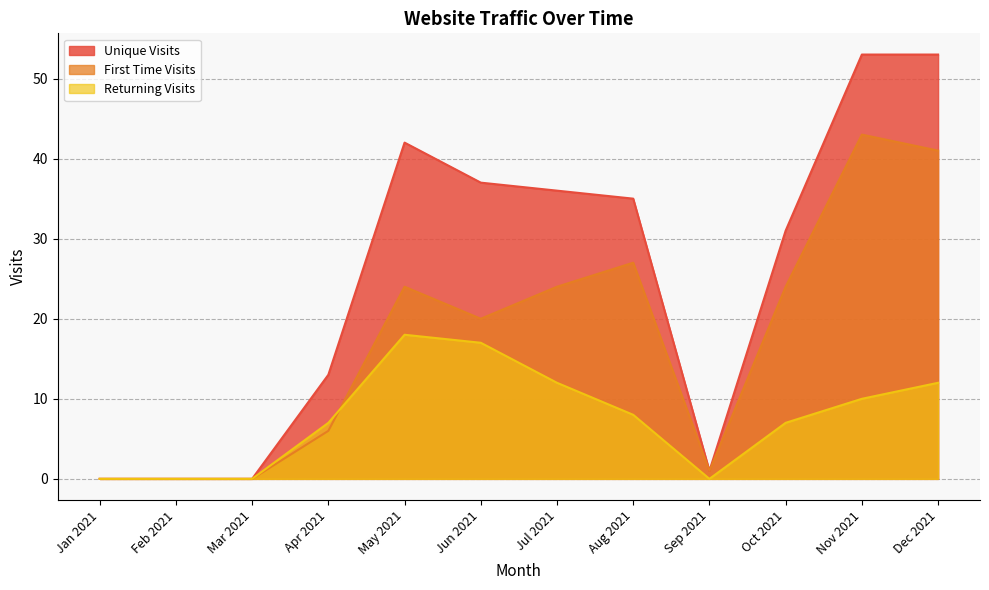

At Oct 2021, list the series in order from smallest to largest.

Returning Visits, First Time Visits, Unique Visits